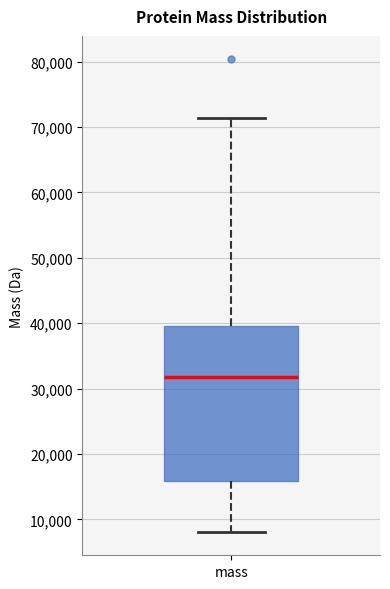

Transcribe this box plot: give where the median line is, the range the box spans, and where the two whiskers end, as read against the y-axis. The values are not printed on the chart, so give them approximately, as read against the axis.

median 32000, box 16000 to 40000, whiskers 8000 to 71000